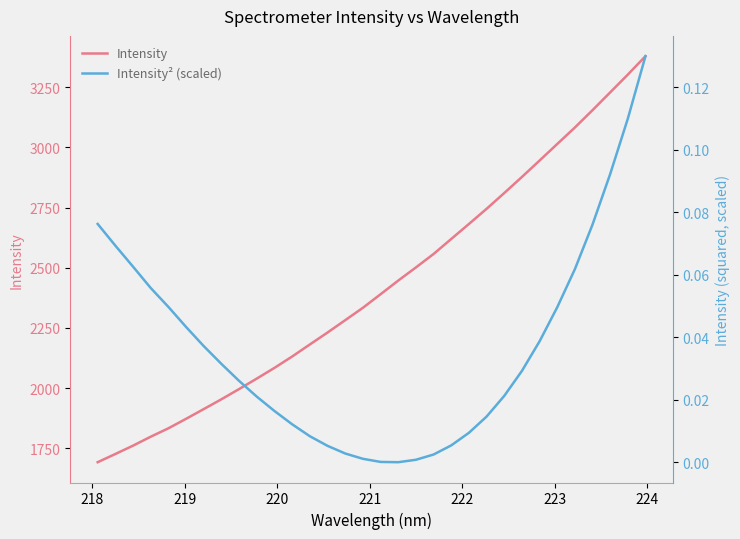

True or false: Intensity and Intensity² (scaled) intersect in this chart.

False